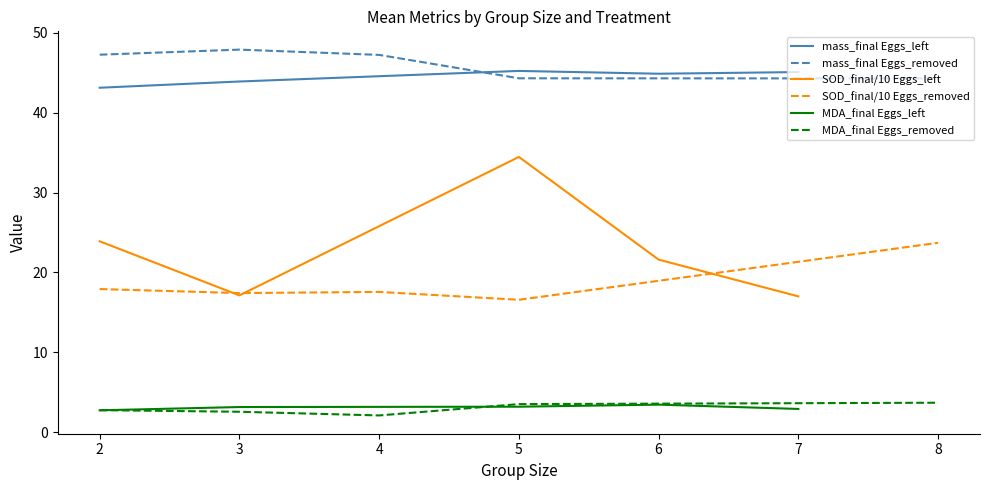

How many lines are shown in the chart?

6